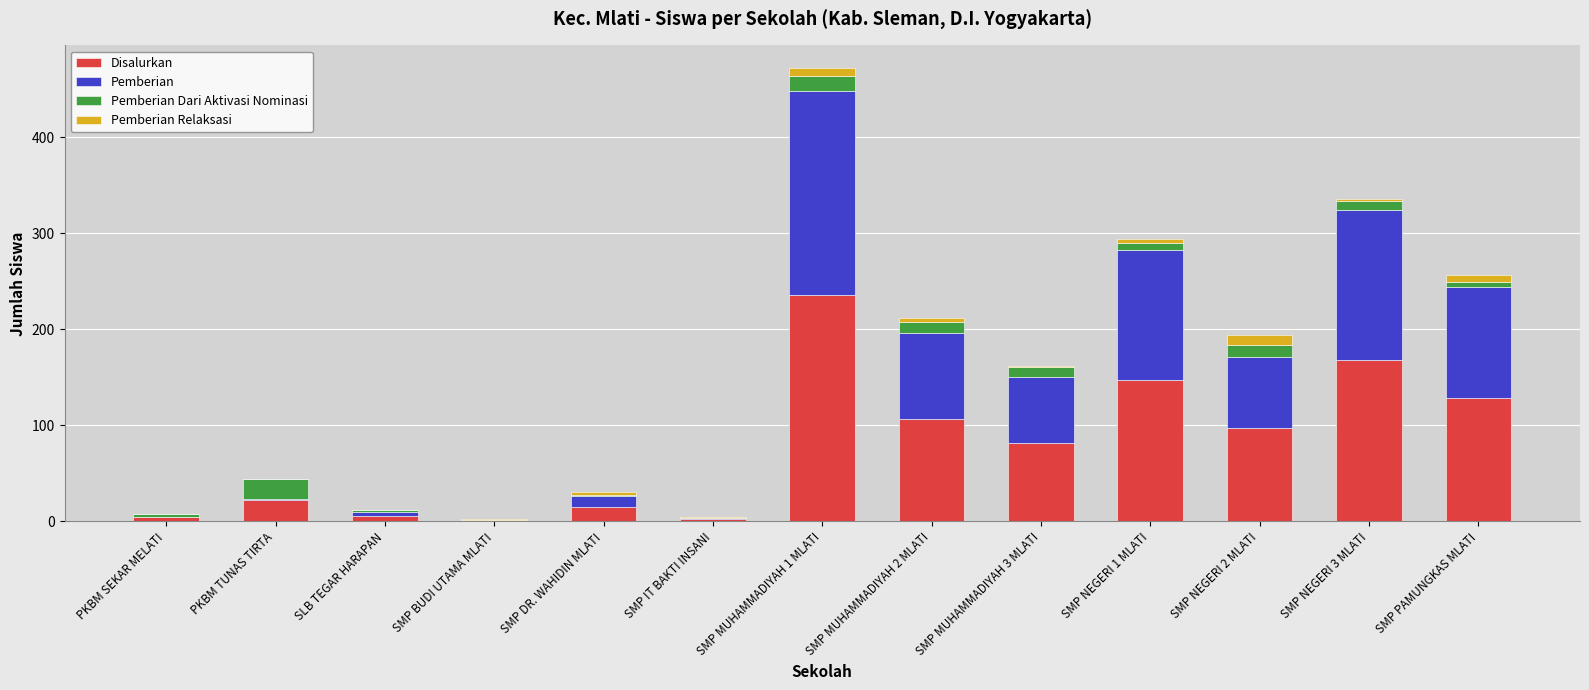

What is the highest value of the Disalurkan series?

236